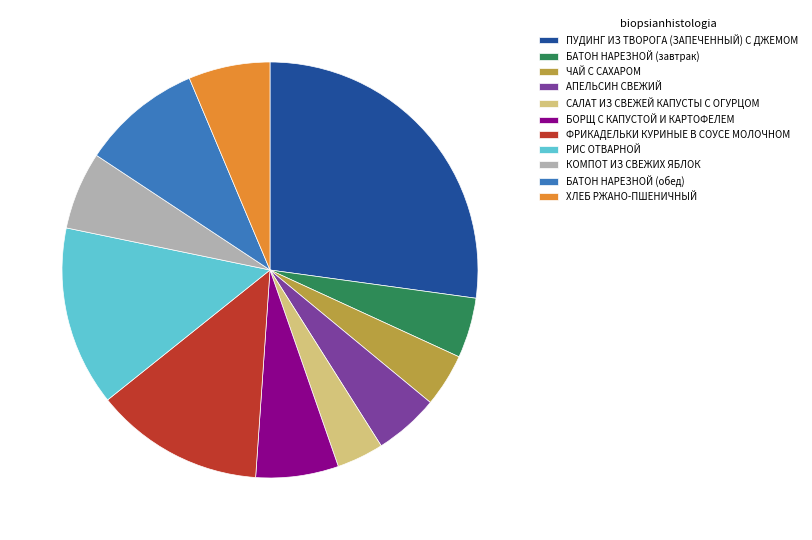

The КОМПОТ ИЗ СВЕЖИХ ЯБЛОК slice represents 15% of the pie. True or false?

False